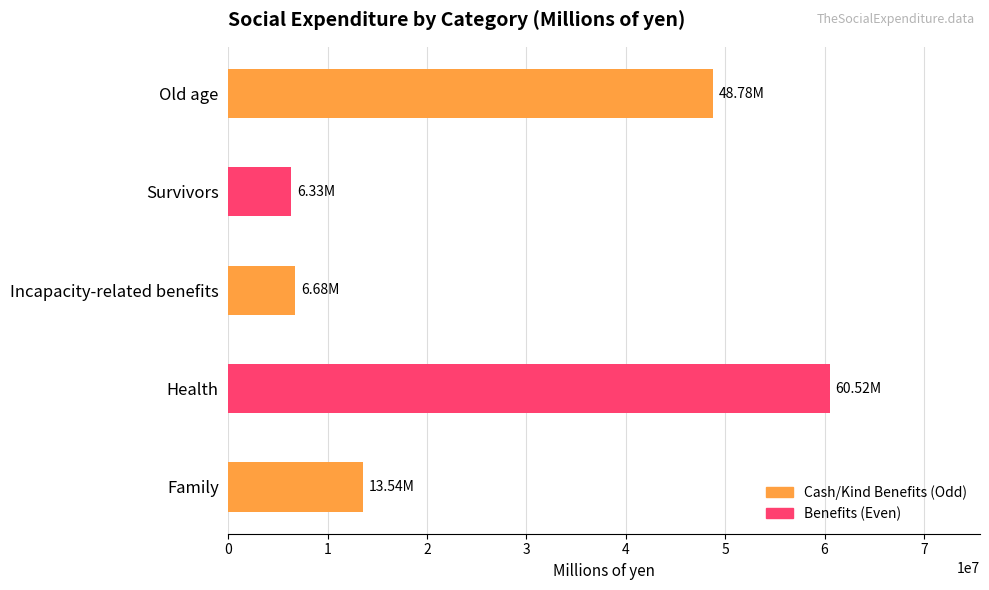

Are the bars grouped side by side (vs. stacked)?

No